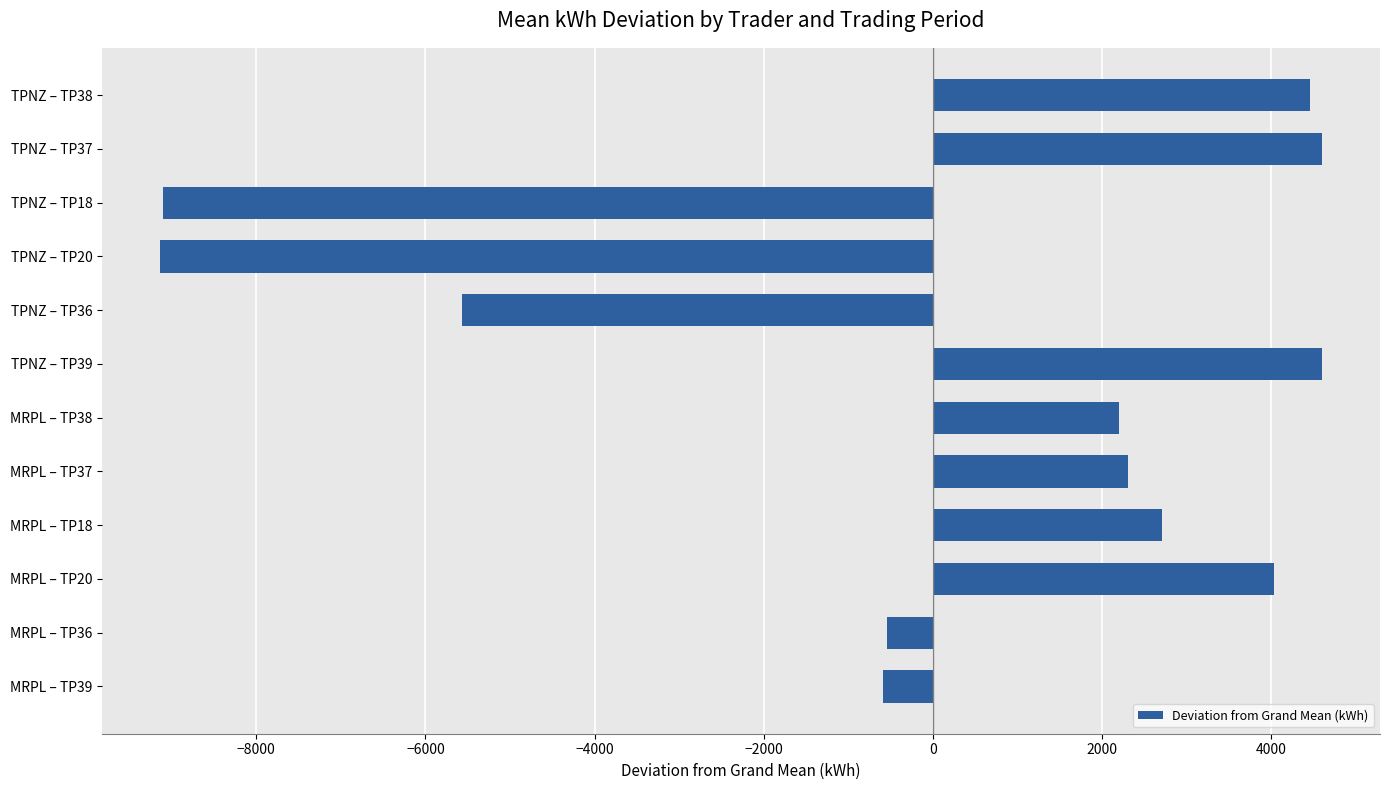

What is the value of the 7th bar from the top?

2203.7